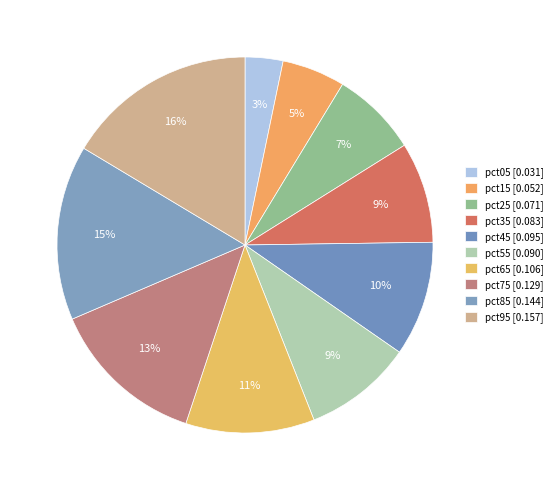

Which slice is the smallest?

pct05